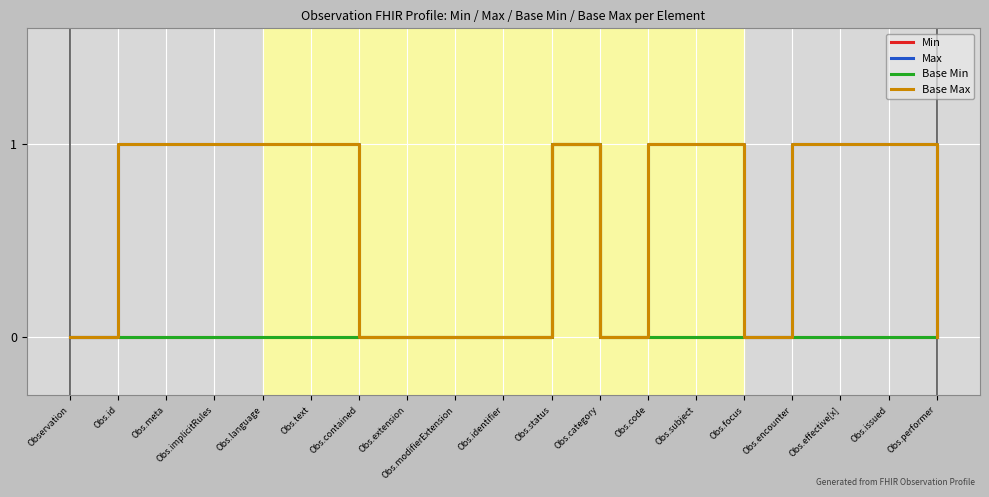

Rank the series at Obs.language from lowest to highest value.

Min, Base Min, Max, Base Max